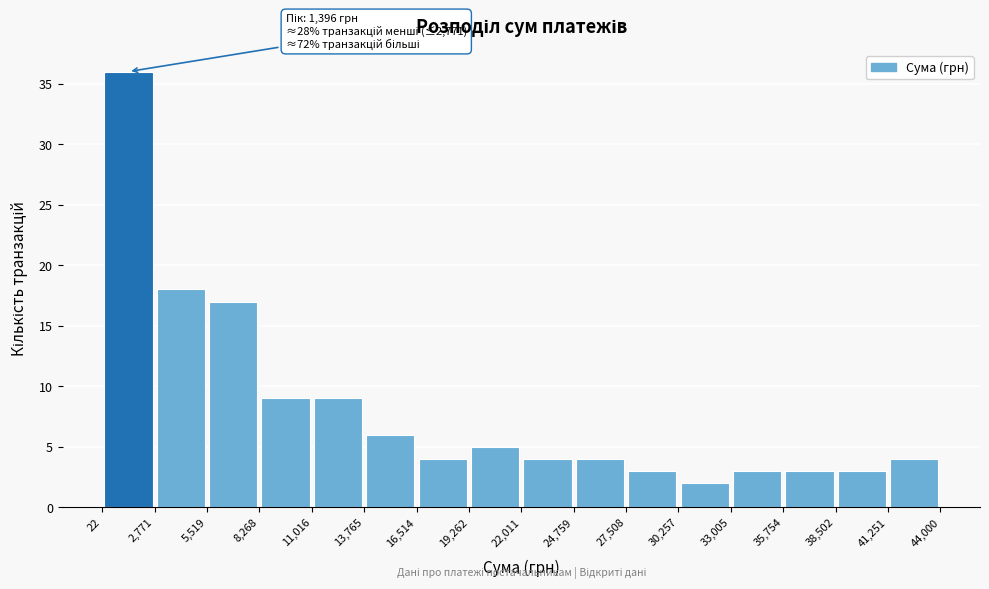

Over which range of the x-axis is the bar tallest?

22 to 2,771